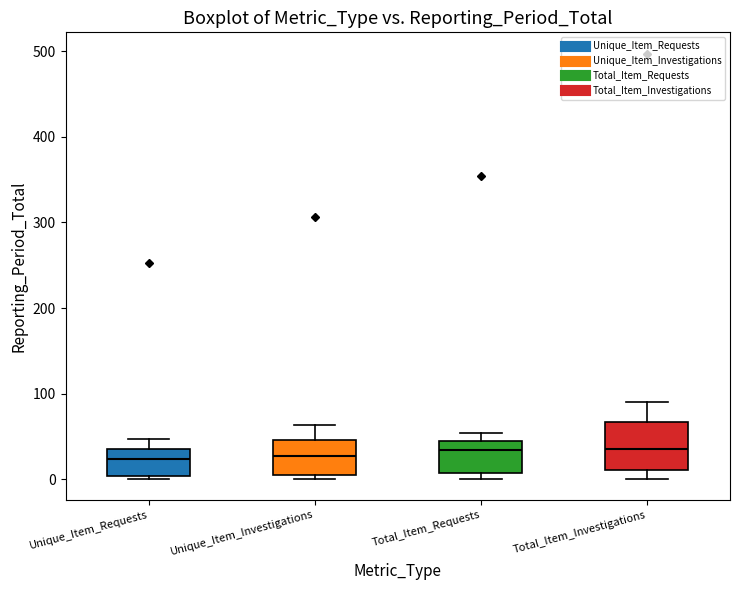

Where does the upper whisker of the box for Unique_Item_Investigations end on the y-axis? The values are not printed on the chart, so give them approximately, as read against the axis.

60